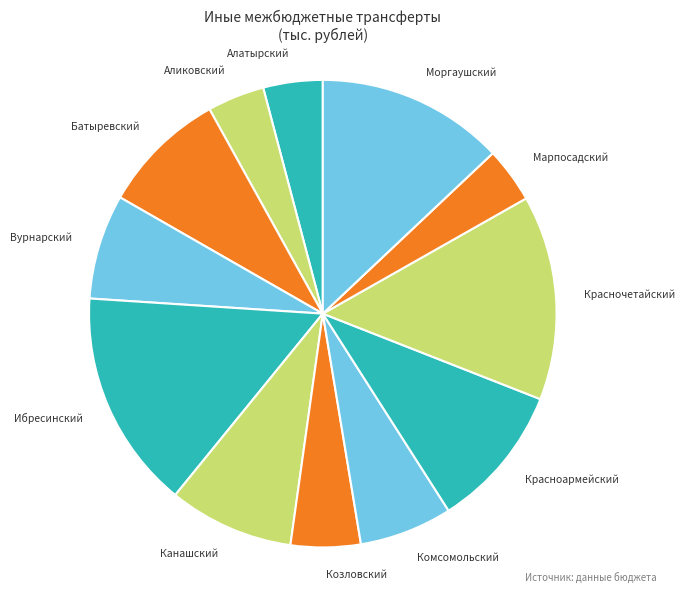

What is the largest slice in the pie chart?

Ибресинский